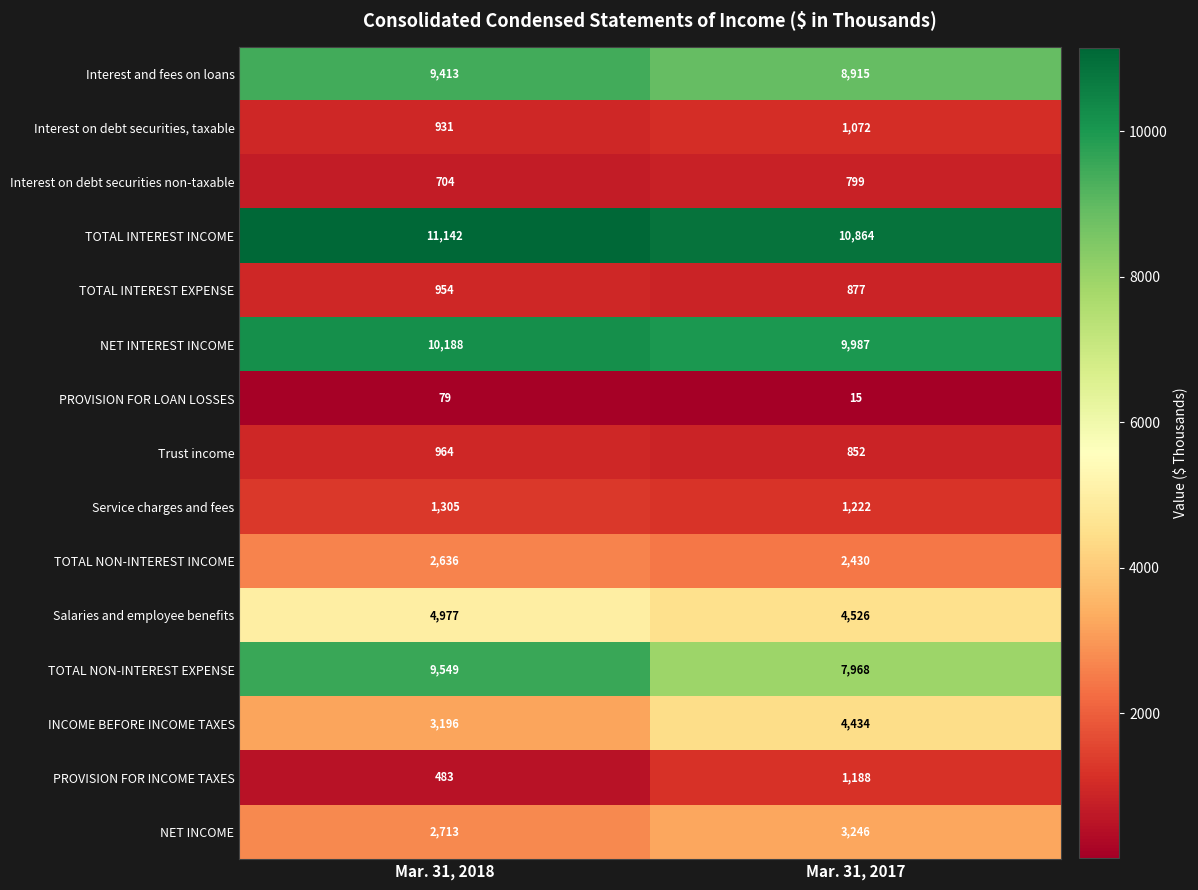

The PROVISION FOR INCOME TAXES series shows 483 at Mar. 31, 2018. True or false?

True